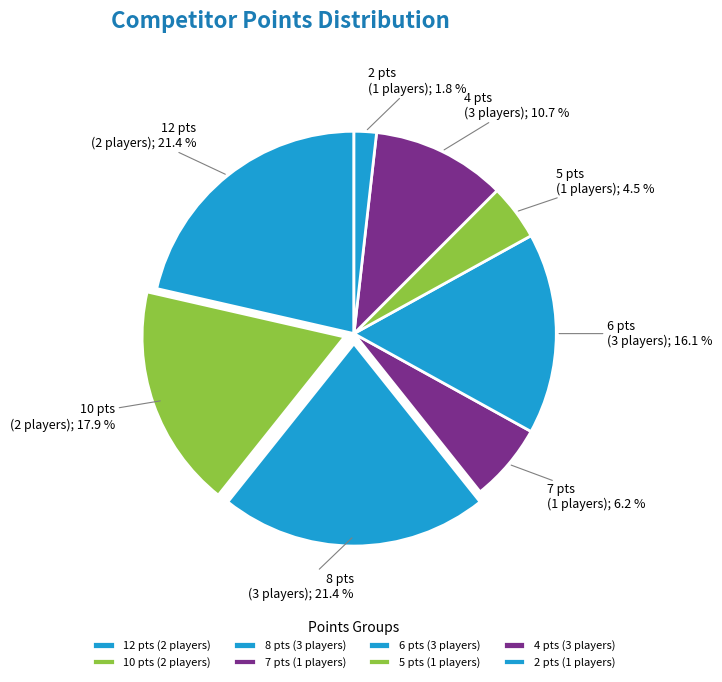

How many slices are in this pie chart?

8